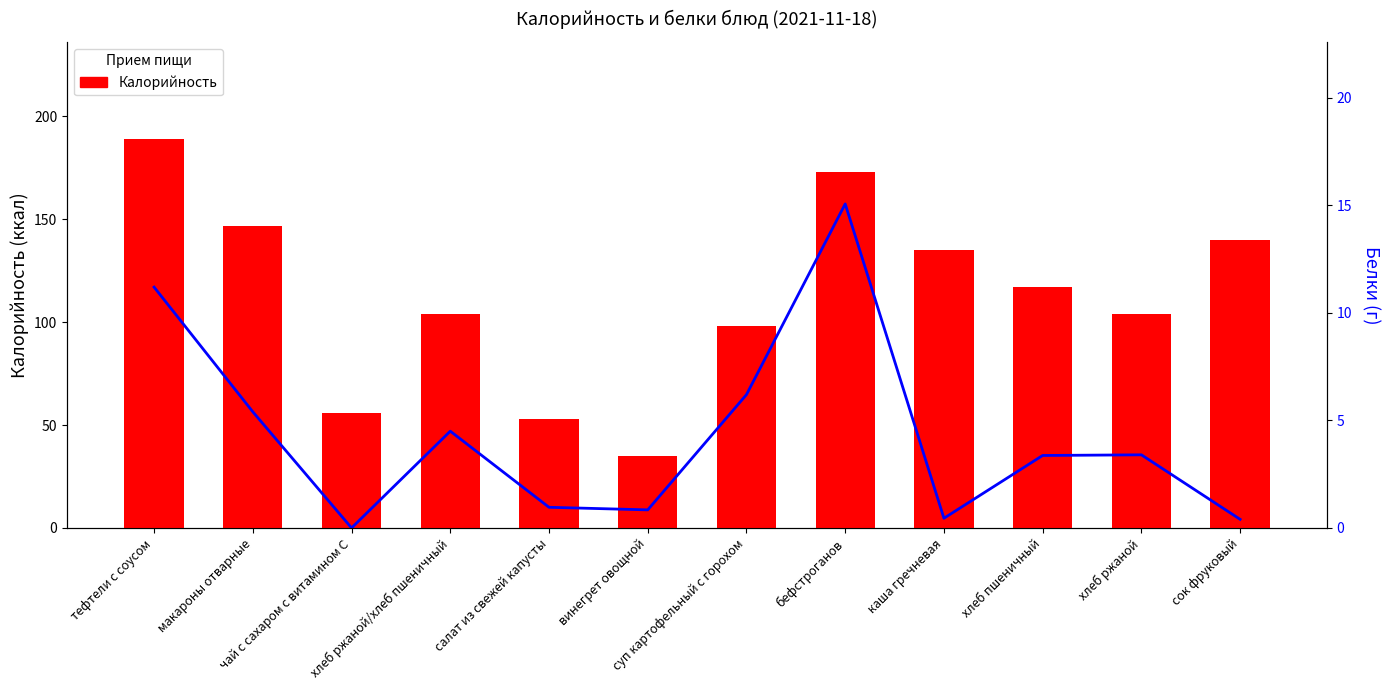

The Белки series shows 6.0 at хлеб пшеничный. True or false?

False